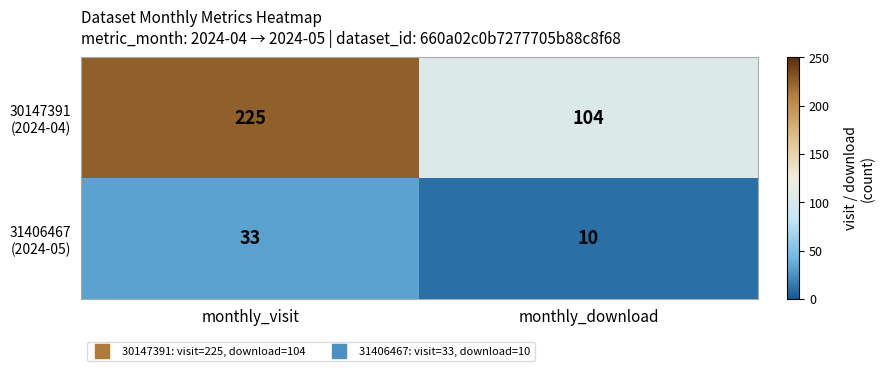

At how many categories does at least one series exceed 67?

2